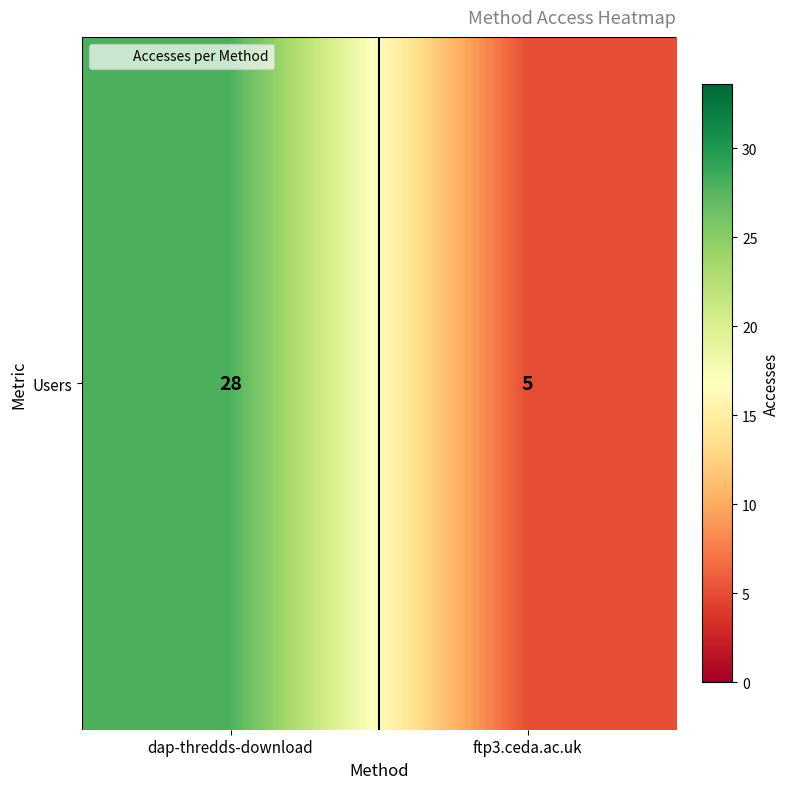

What is the average value?

16